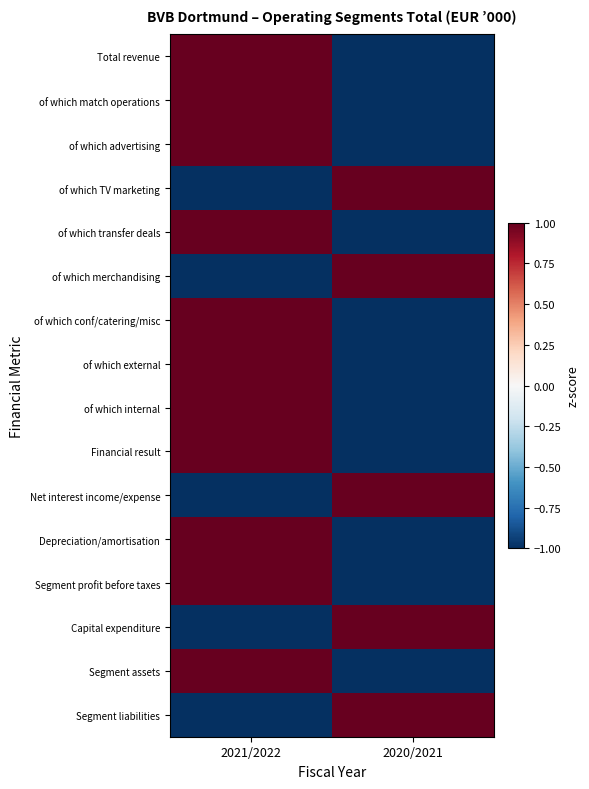

At which category does the chart reach its peak across all series?

2021/2022